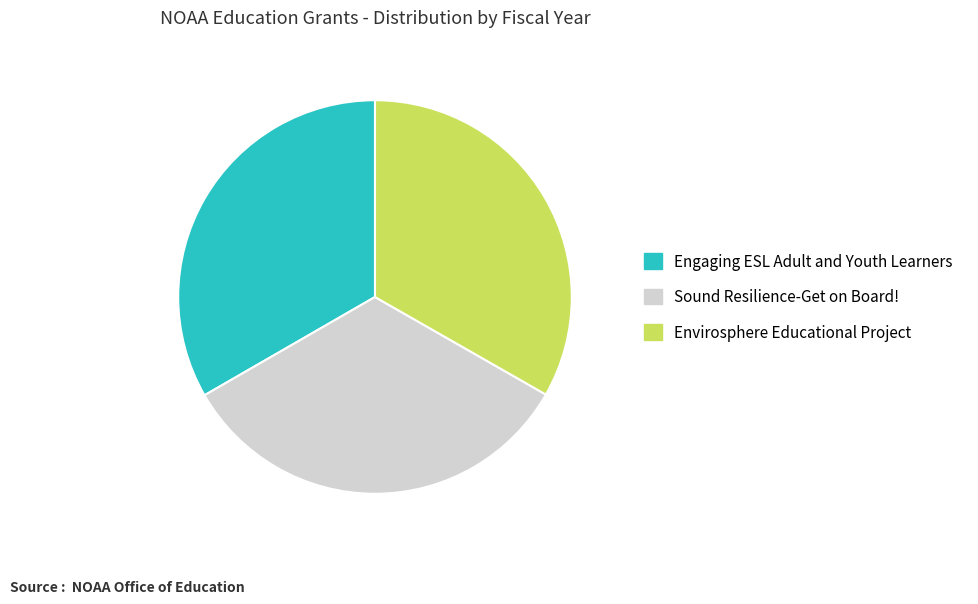

The Sound Resilience-Get on Board! slice represents 33% of the pie. True or false?

True